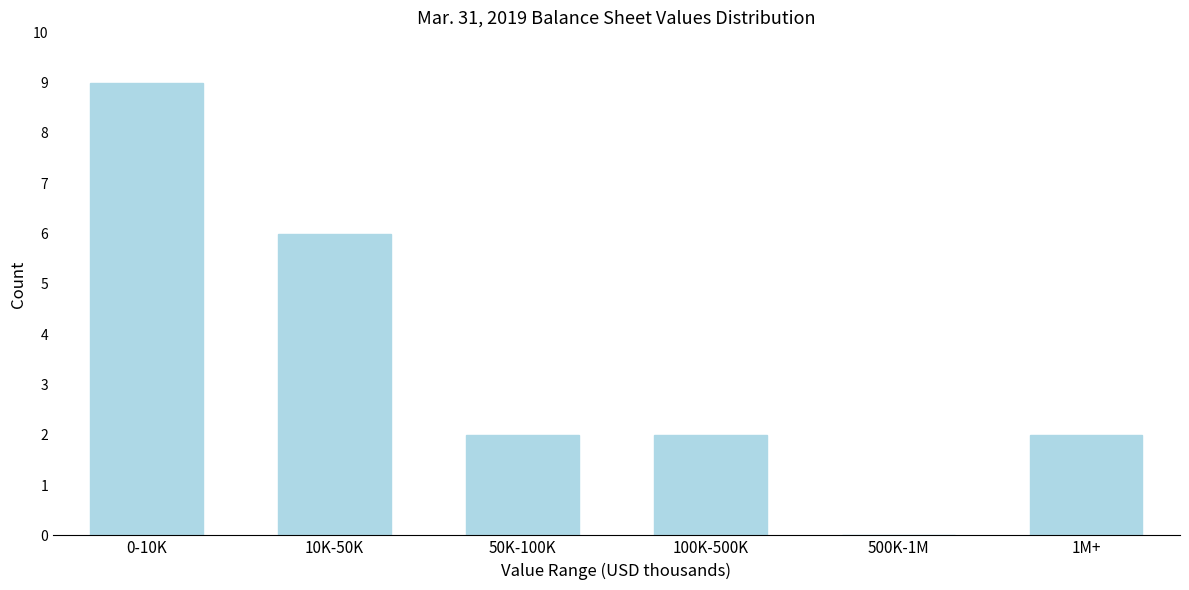

Reading left to right, extract all data points from this chart.

0-10K=9	10K-50K=6	50K-100K=2	100K-500K=2	500K-1M=0	1M+=2